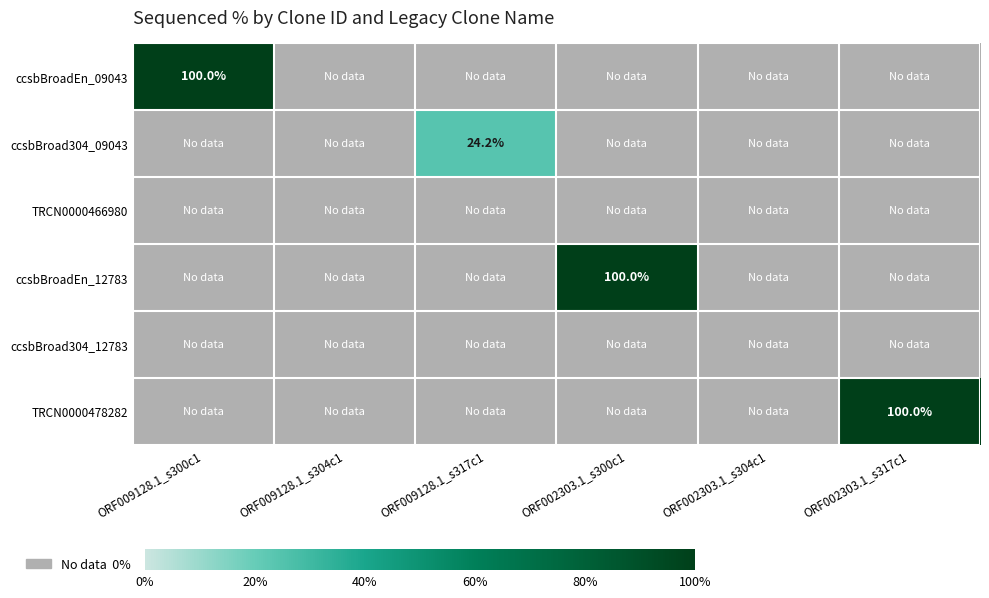

The ccsbBroadEn_09043 series shows 45.7 at ORF002303.1_s304c1. True or false?

False